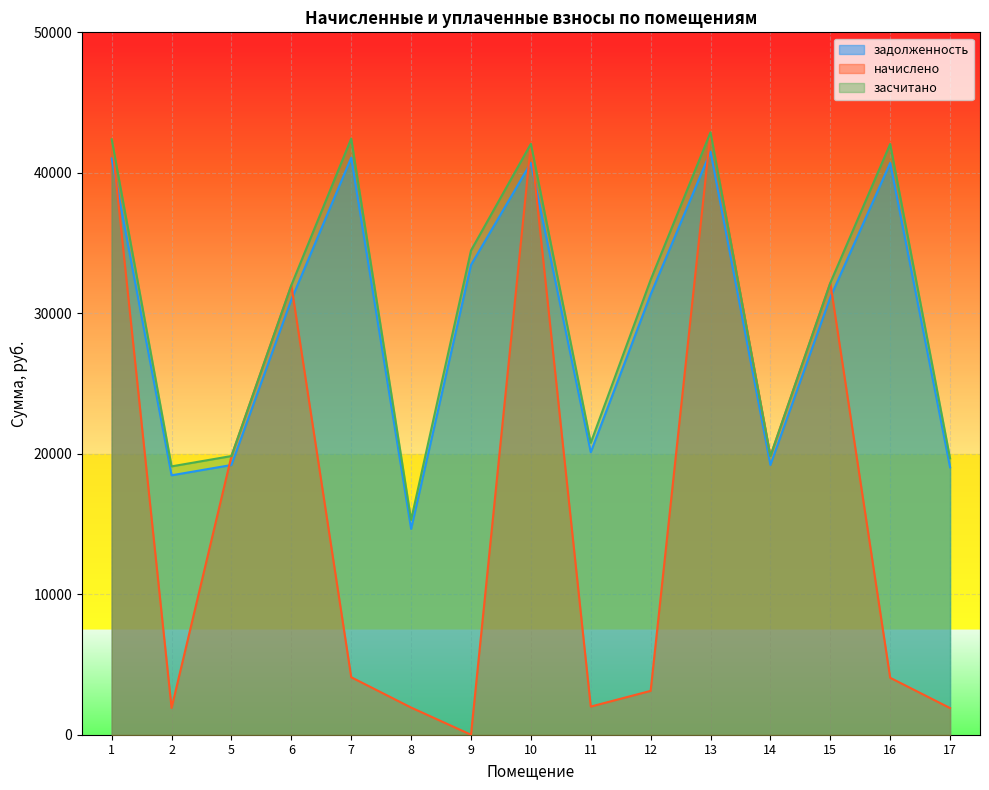

Which series has the widest spread of values?

начислено